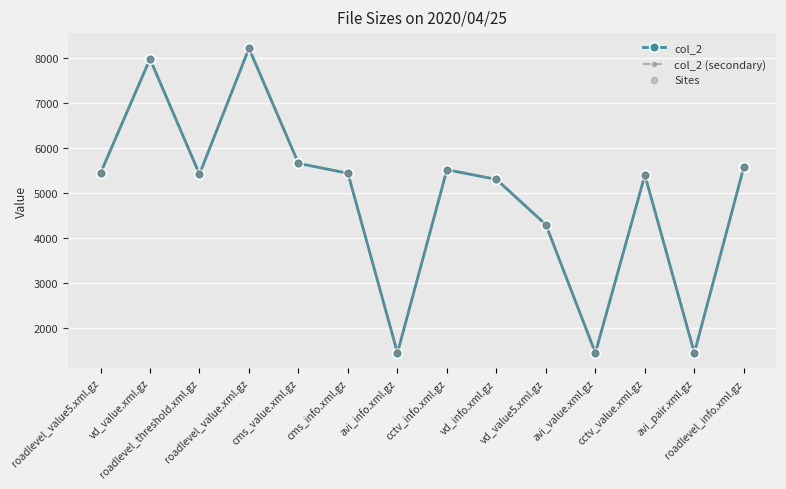

Does the chart have visible grid lines?

Yes